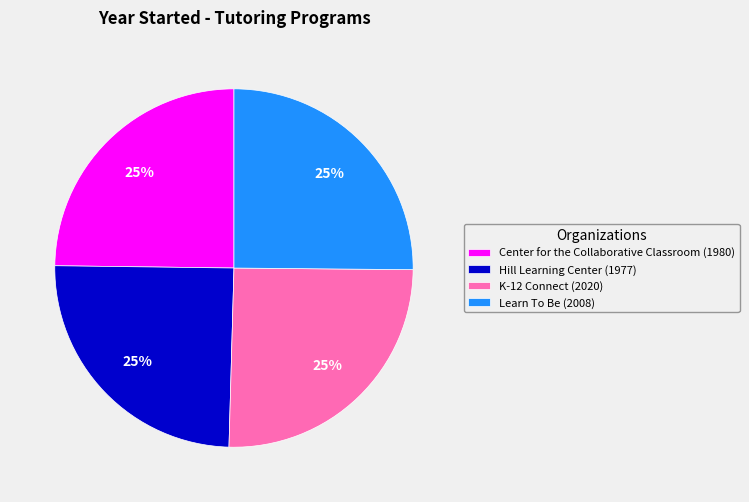

True or false: Learn To Be (2008) accounts for 14% of the total.

False